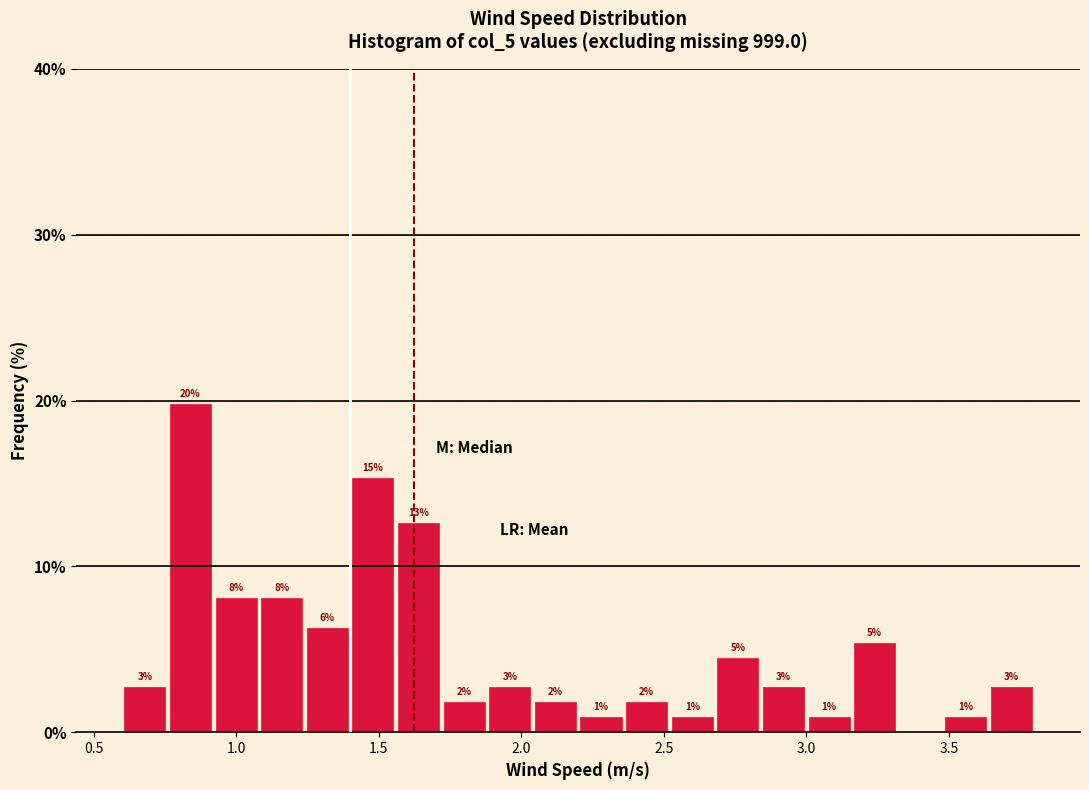

Read against the x-axis, roughly where is the centre of the tallest bar?

0.85